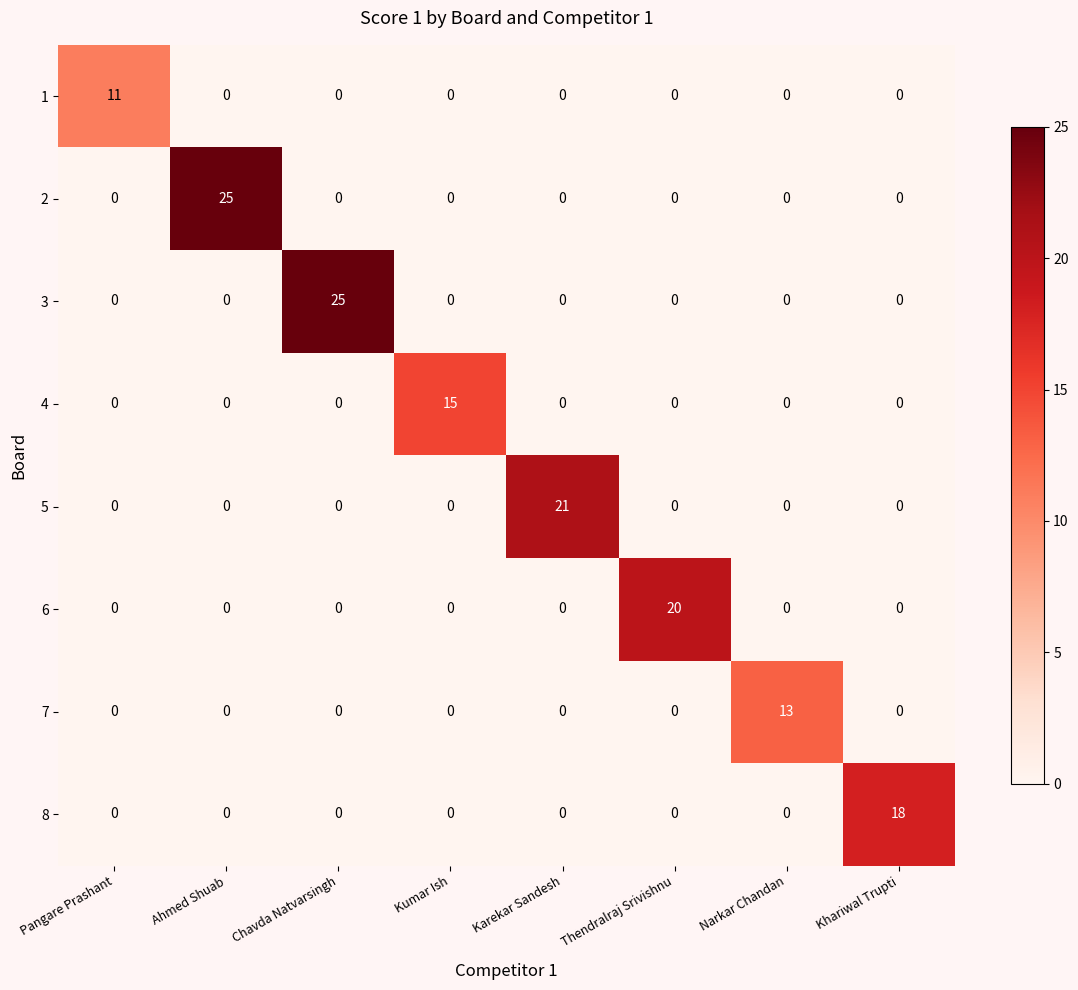

True or false: 1 has a value of 7 at Thendralraj Srivishnu.

False